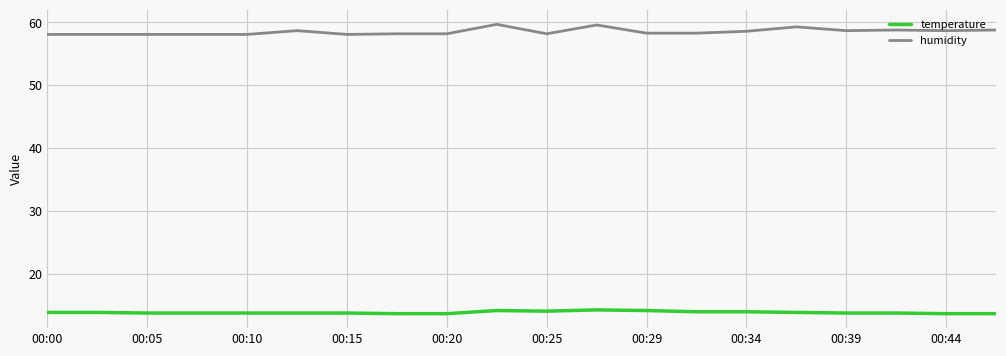

What is the minimum value shown in the chart?

13.7